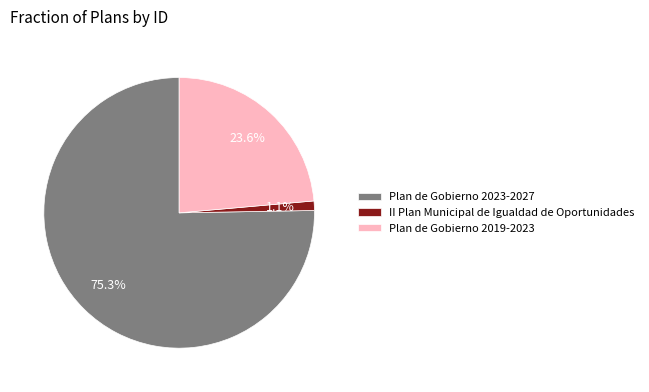

Which slice is the smallest?

II Plan Municipal de Igualdad de Oportunidades